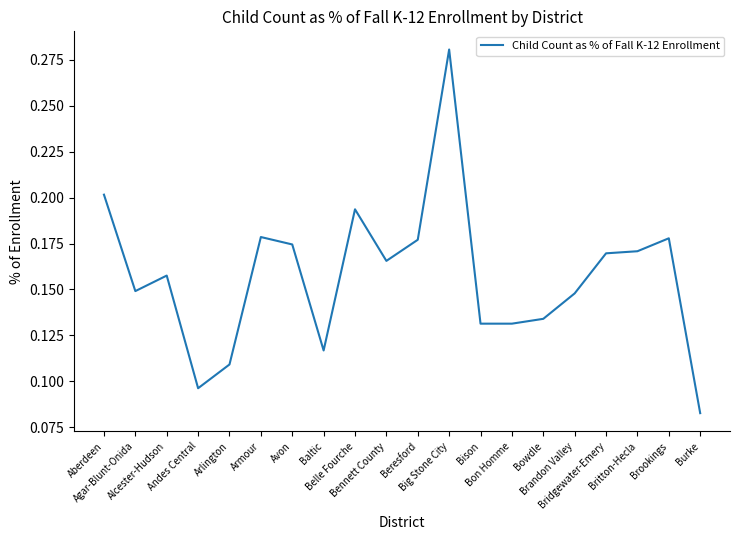

Where is the data nearest to the value 0?

Burke